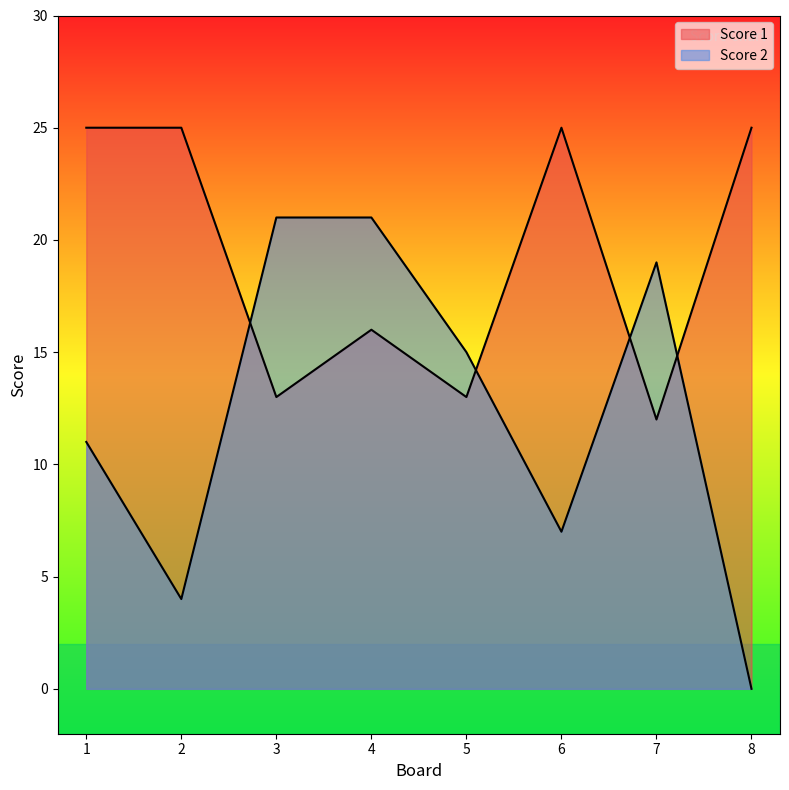

Rank the series by their average value, from lowest to highest.

Score 2, Score 1